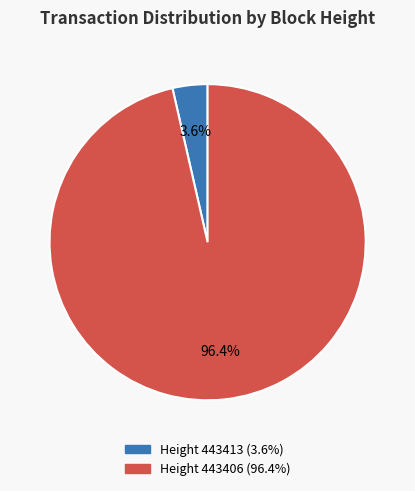

How many slices are in this pie chart?

2